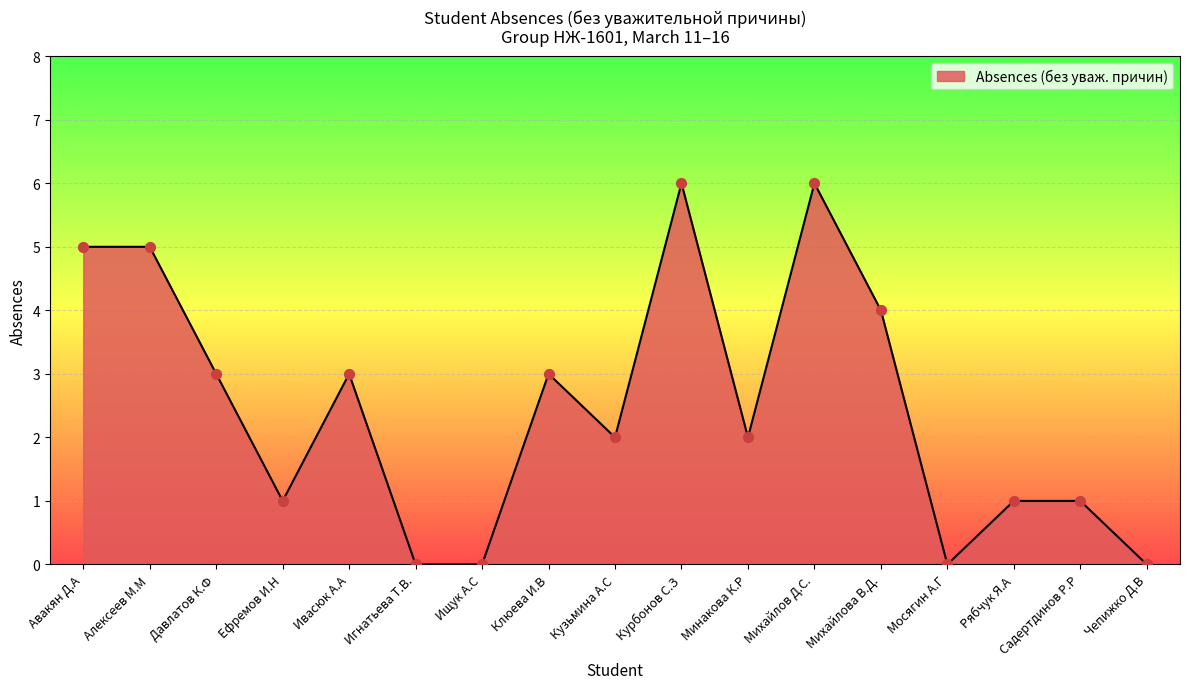

Which has a higher value, Ивасюк А.А or Алексеев М.М?

Алексеев М.М